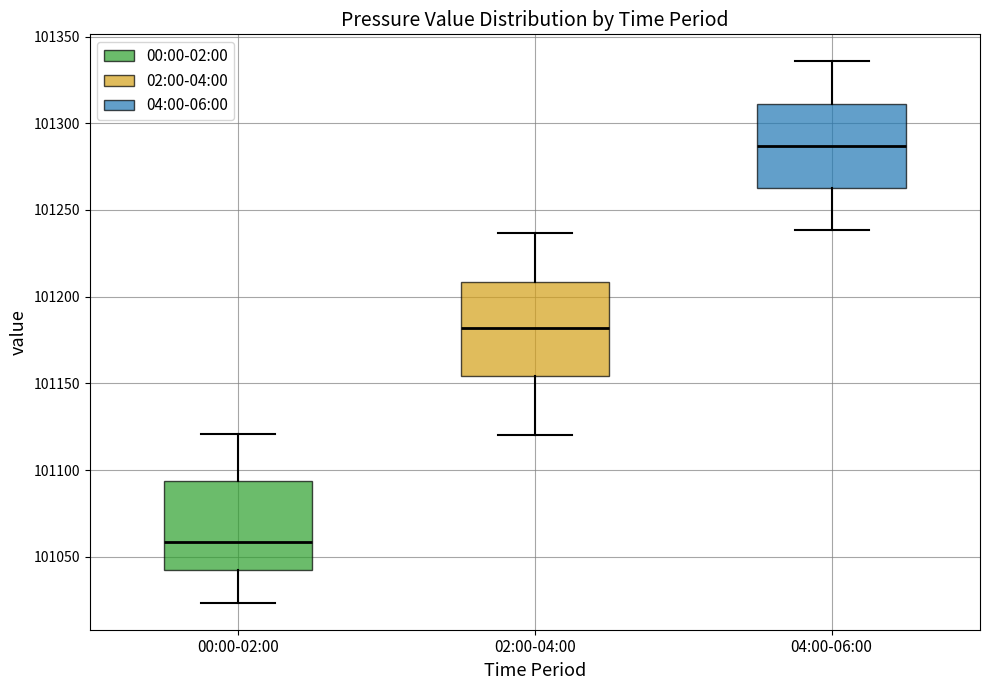

Reading left to right, transcribe this box plot: for each box, give where its median line is, the range the box spans, and where its two whiskers end, as read against the y-axis. The values are not printed on the chart, so give them approximately, as read against the axis.

00:00-02:00: median 101060, box 101045 to 101095, whiskers 101025 to 101120
02:00-04:00: median 101180, box 101155 to 101210, whiskers 101120 to 101235
04:00-06:00: median 101285, box 101265 to 101310, whiskers 101240 to 101335